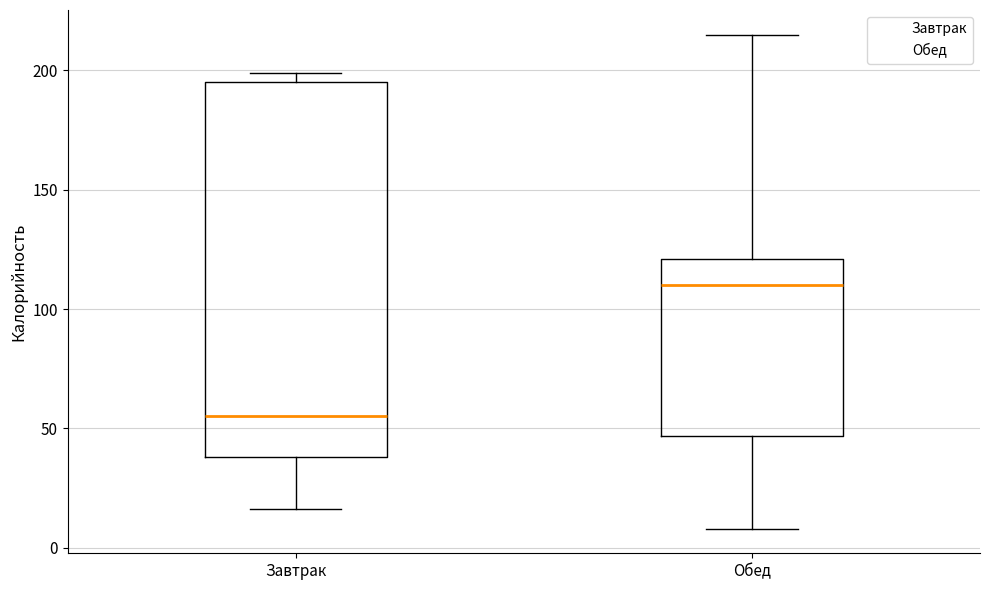

Comparing the boxes themselves (not the whiskers), which one is the tallest?

Завтрак